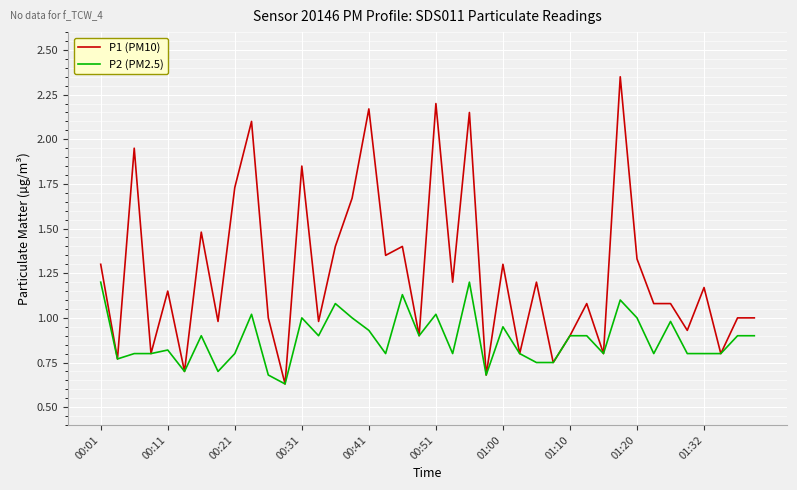

List the series in order of their overall mean, highest first.

P1 (PM10), P2 (PM2.5)